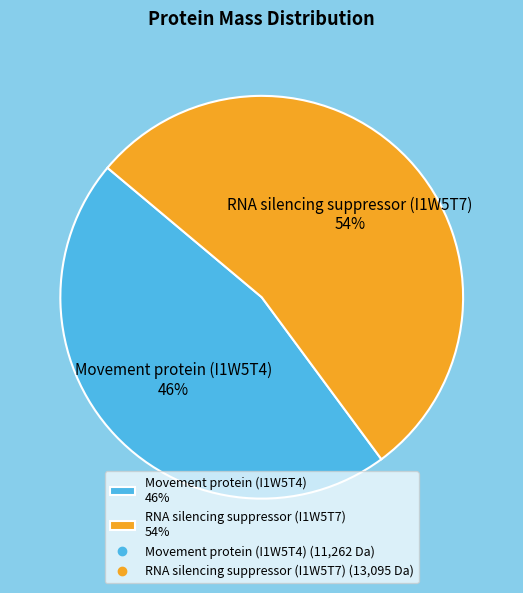

How many slices are in this pie chart?

2